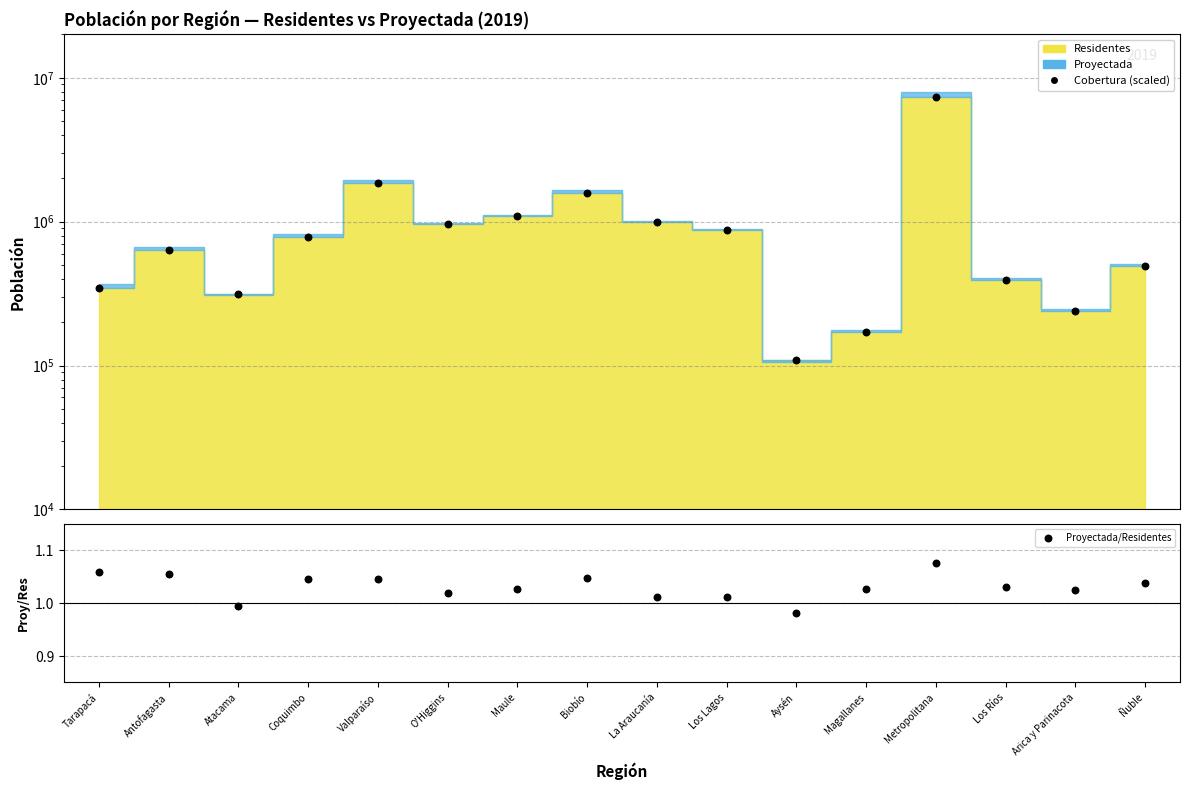

At which category is the sum across all series the highest?

Metropolitana